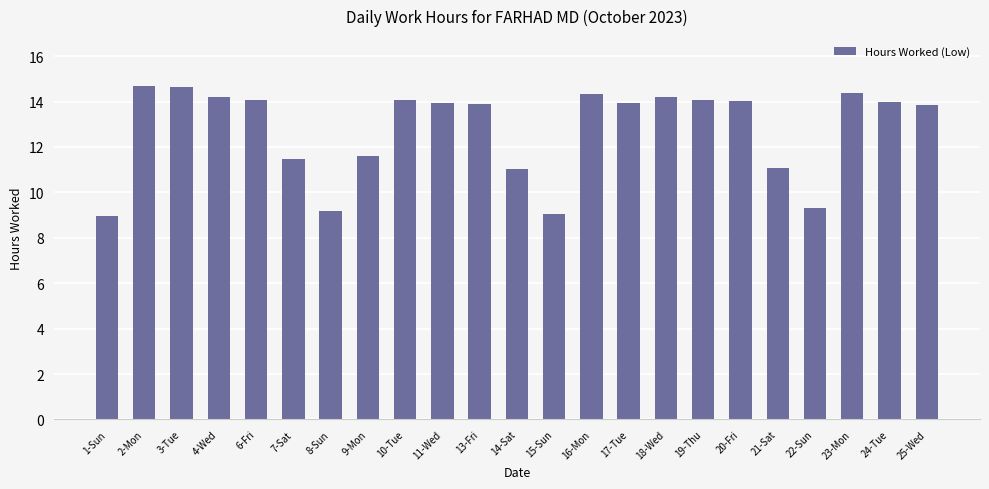

Which has a higher value, 3-Tue or 20-Fri?

3-Tue